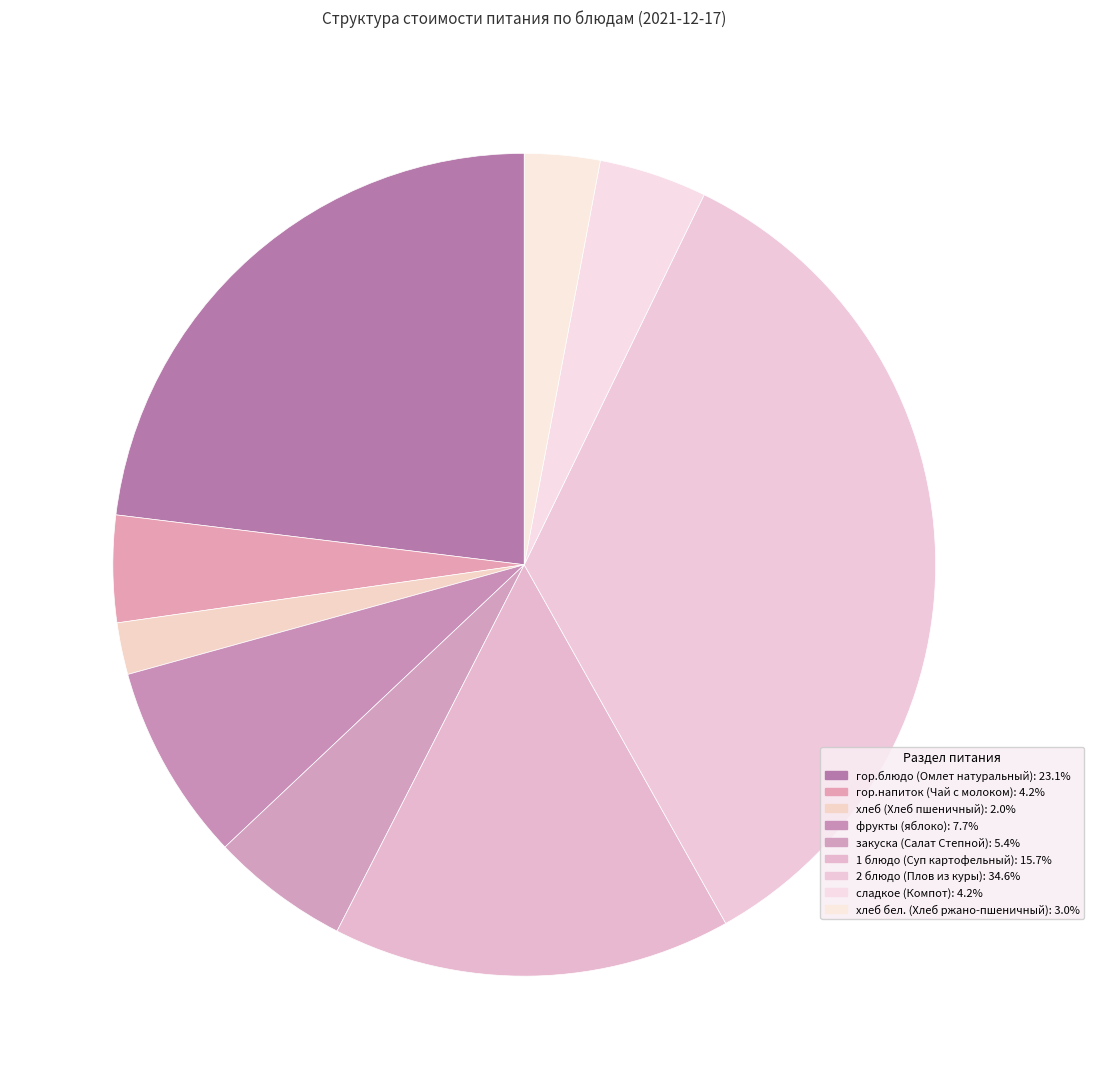

How many segments does this pie chart have?

9